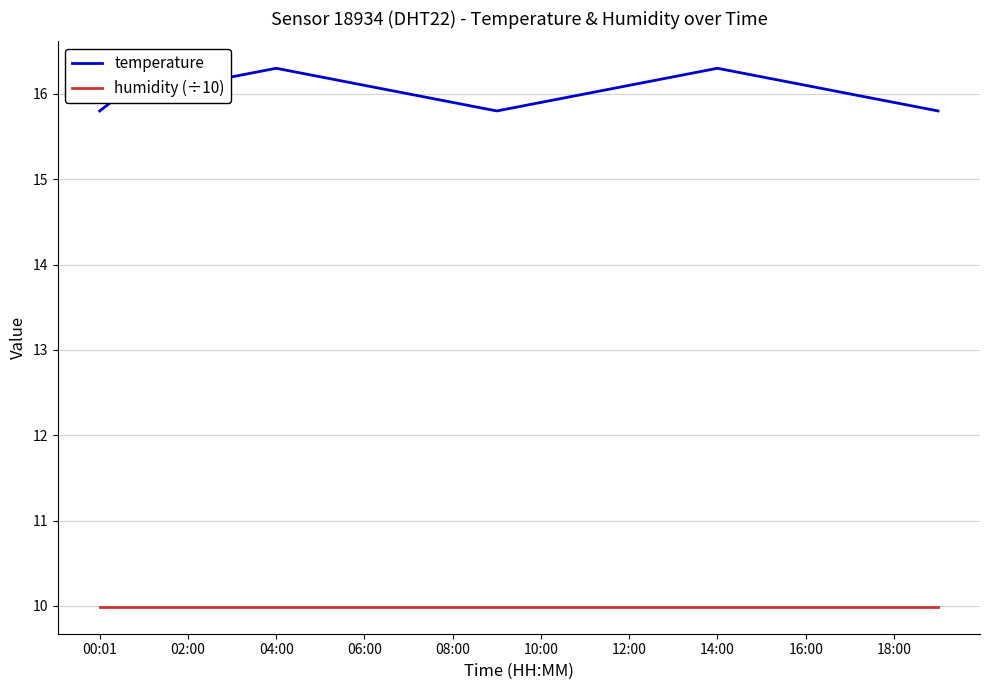

At which label does temperature reach its peak?

02:00